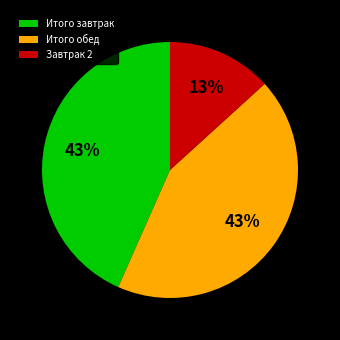

To the nearest percent, what percentage of the pie is Итого обед?

43%